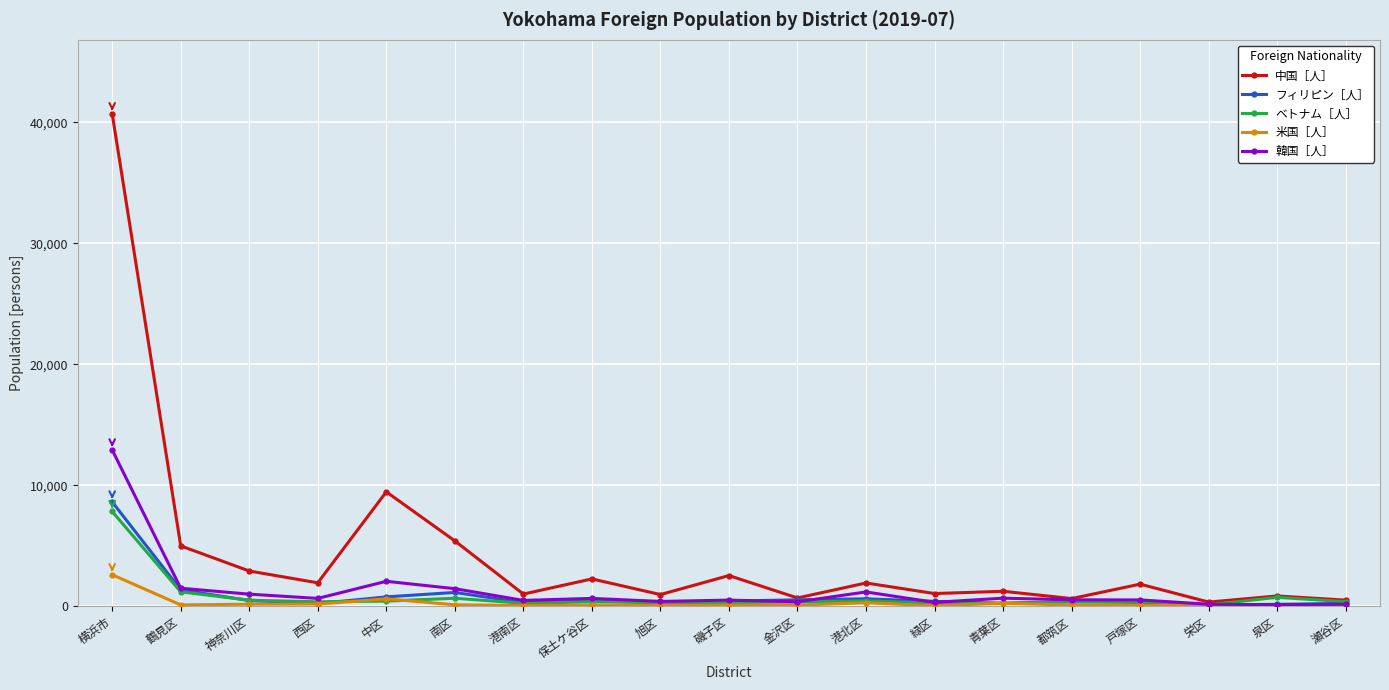

What is the difference between the フィリピン［人］ values at 神奈川区 and 栄区?

359